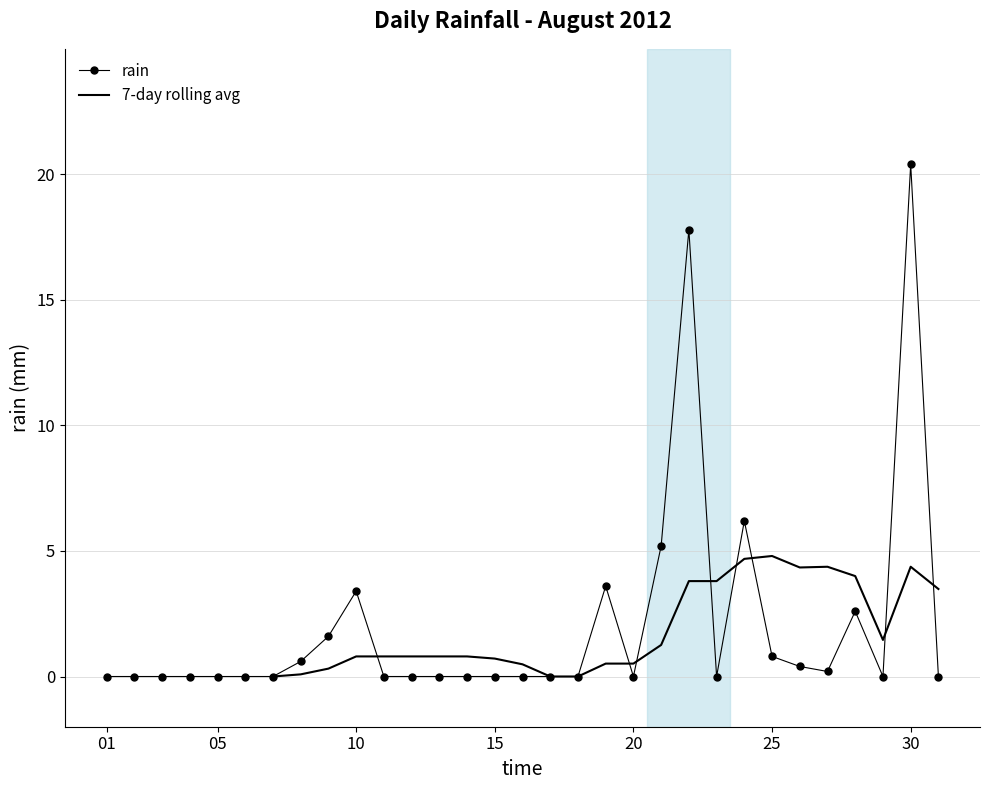

The value of rain at 15 is 0.0. True or false?

True